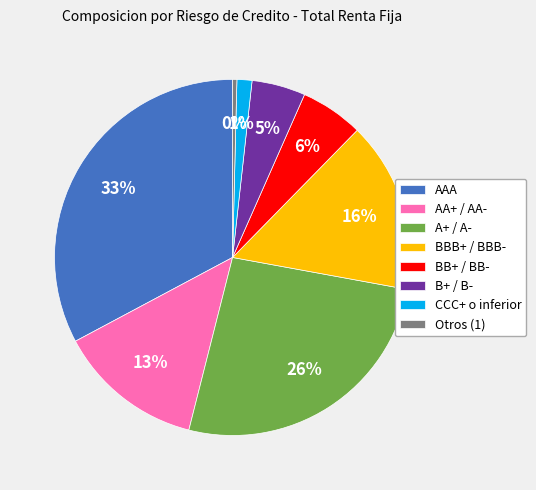

How many segments does this pie chart have?

8